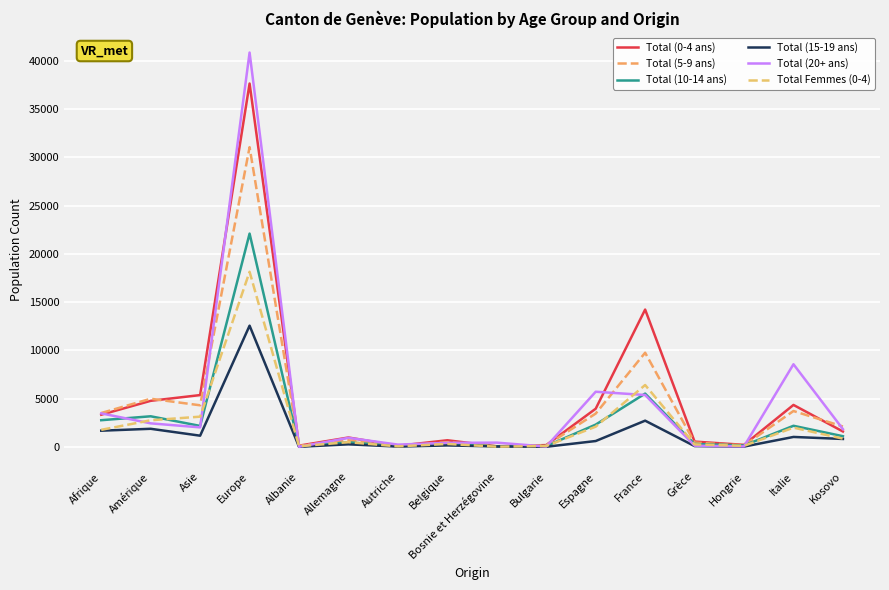

How many data points in Total (5-9 ans) are above 2124?

7